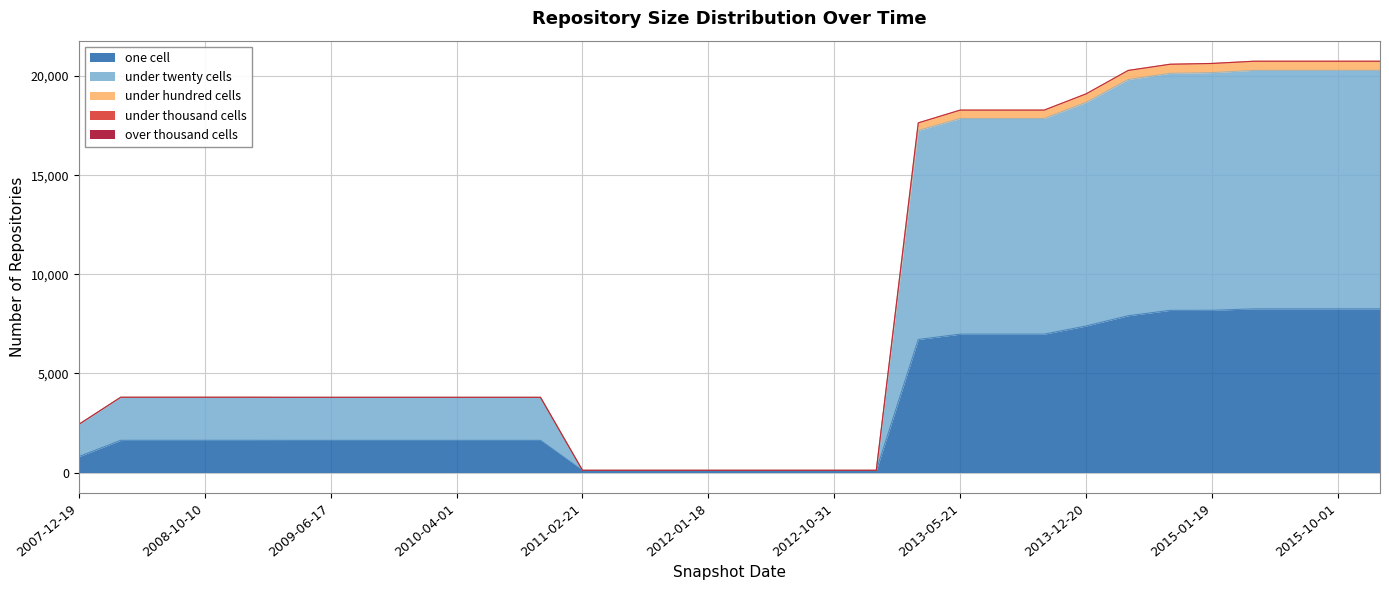

What is the label of the 24th point from the left?

2013-09-10